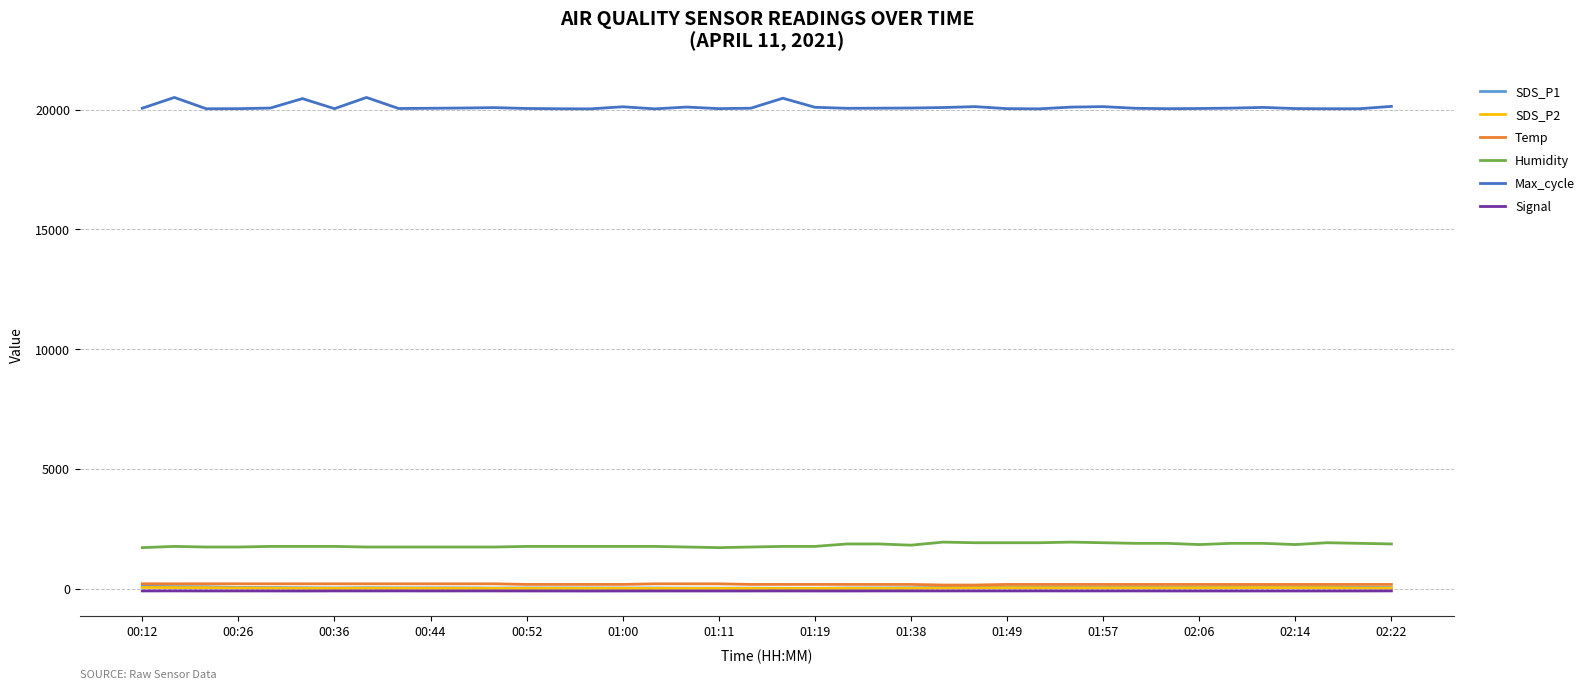

Which series has the largest total across all categories?

Max_cycle